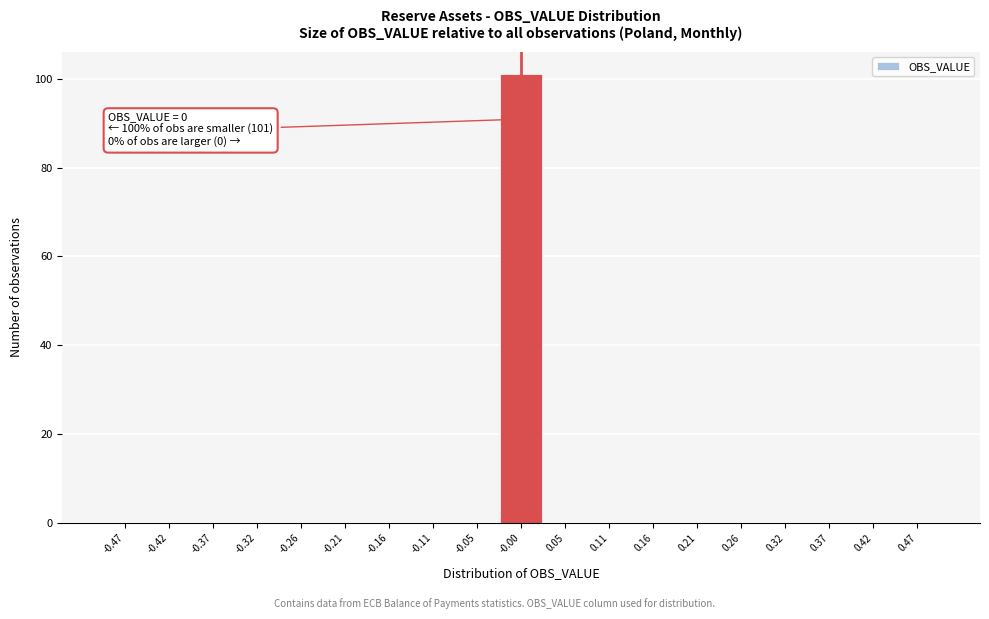

Over which range of the x-axis is the bar tallest?

-0.03 to 0.03